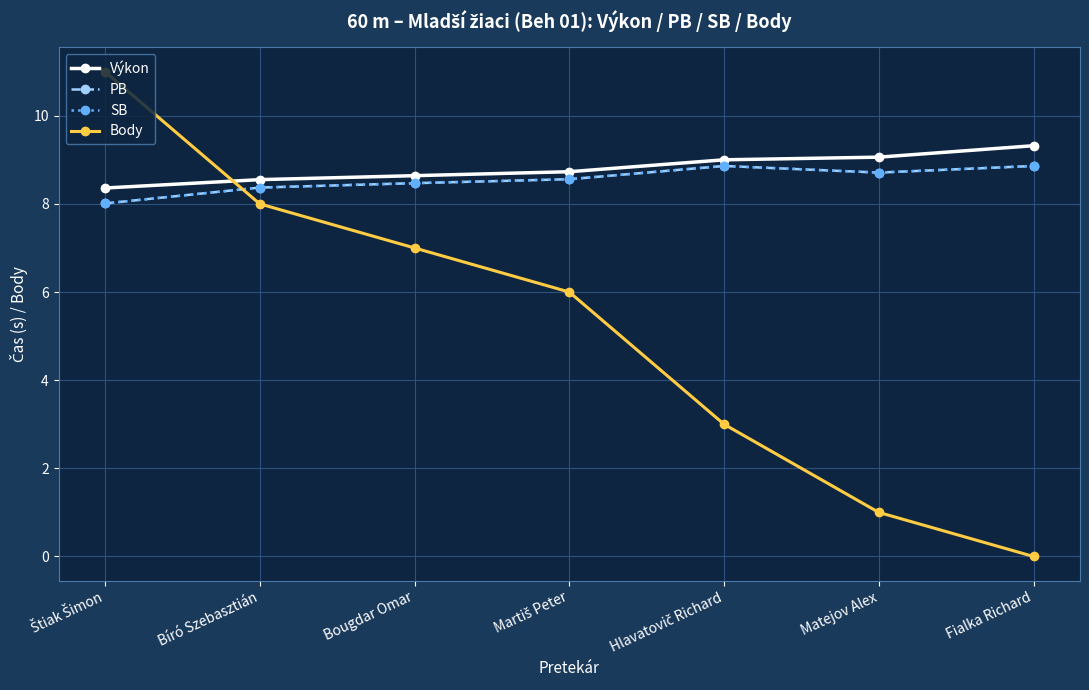

What is the label of the 1st point from the left?

Štiak Šimon